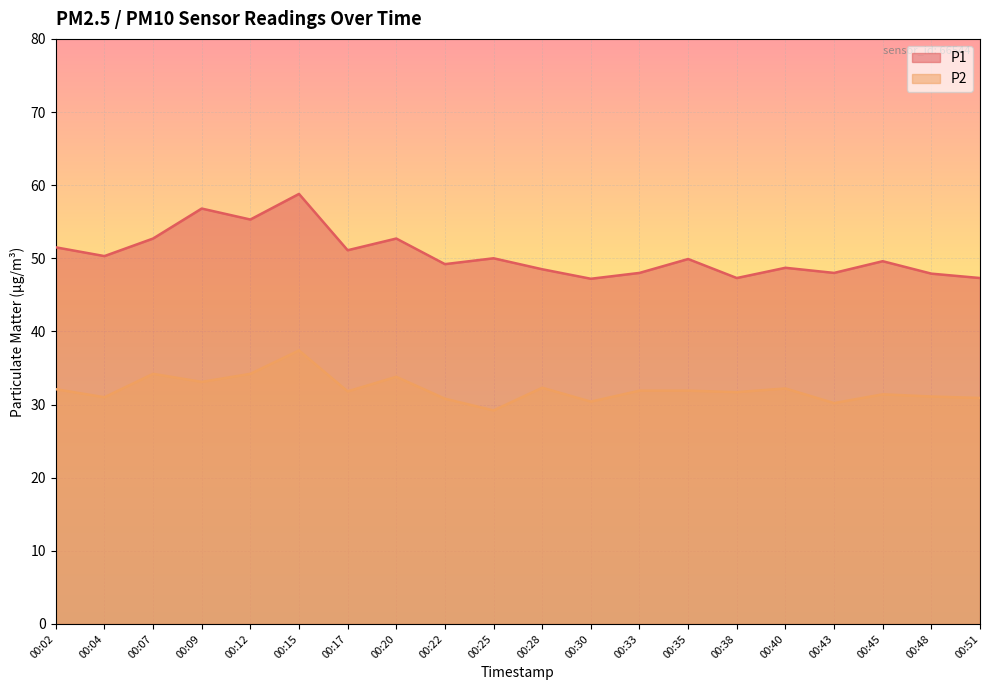

At which category is the sum across all series the highest?

00:15